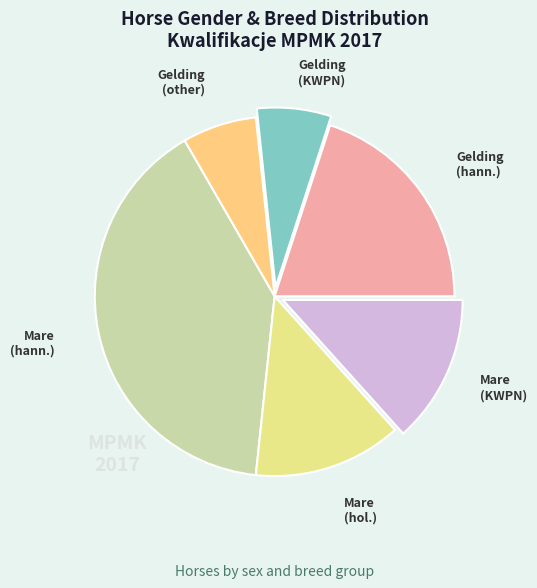

Do Mare (hann.) and Gelding (hann.) together represent more than half of the pie?

Yes